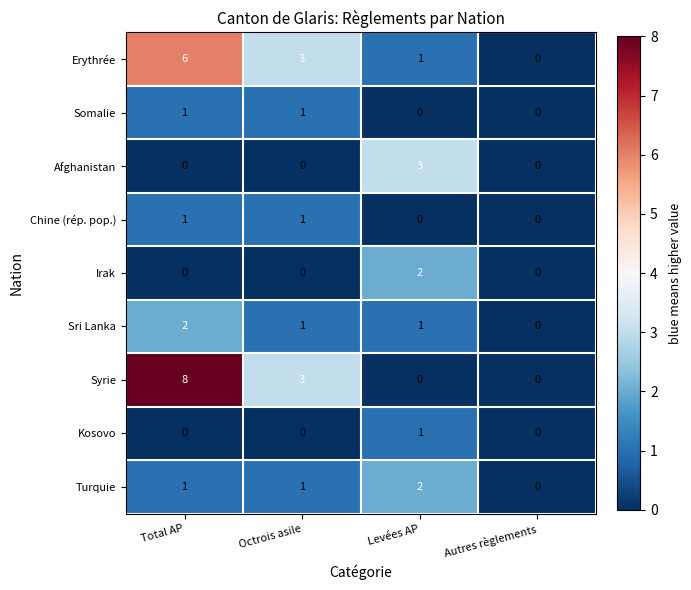

The Afghanistan series shows 1 at Levées AP. True or false?

False